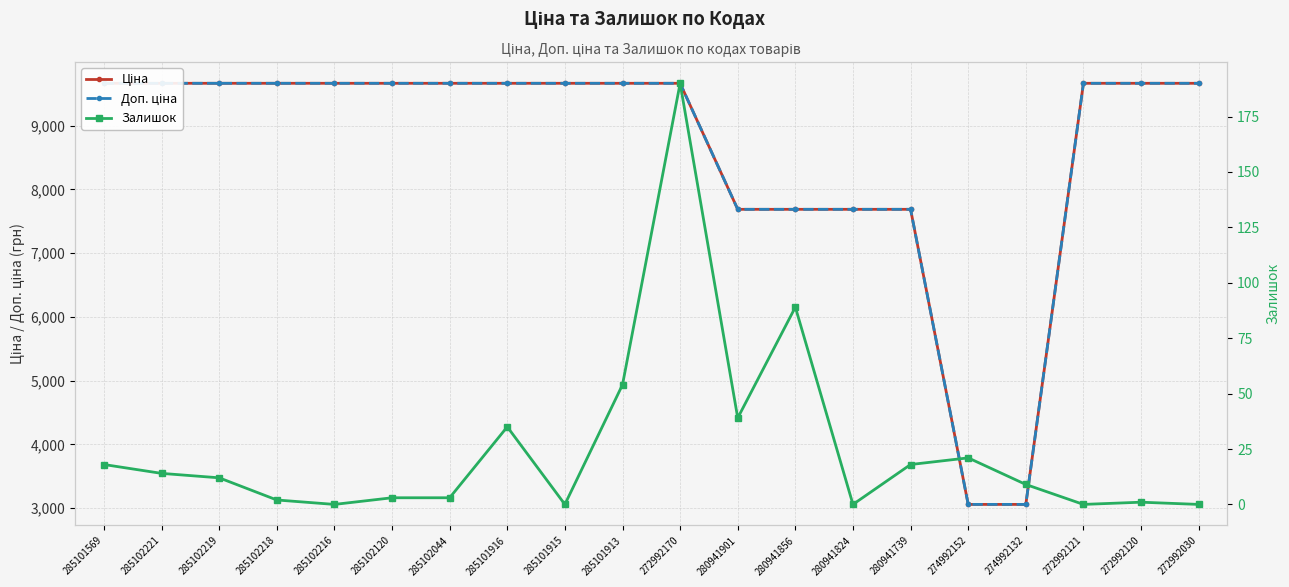

At which label does Ціна reach its minimum?

274992152